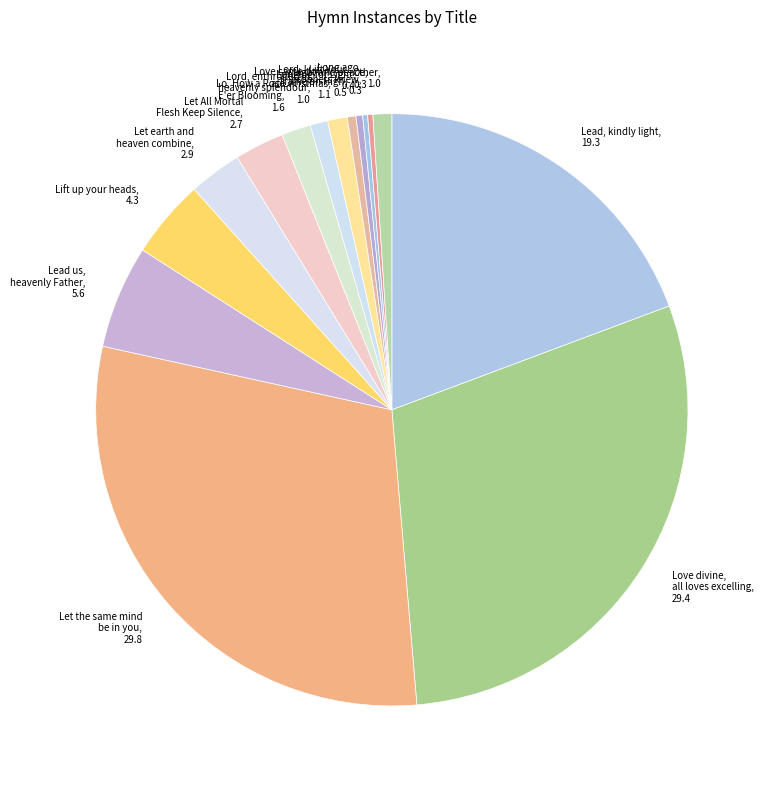

Is there any slice that represents more than half of the pie?

No